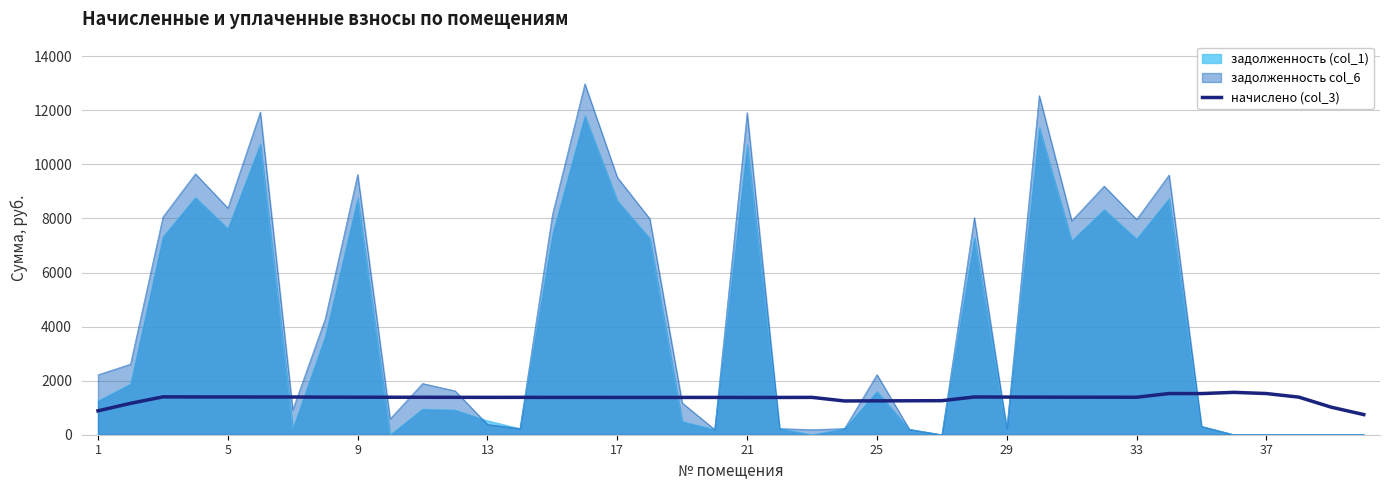

What is the difference between the second highest and second lowest values?

639.8